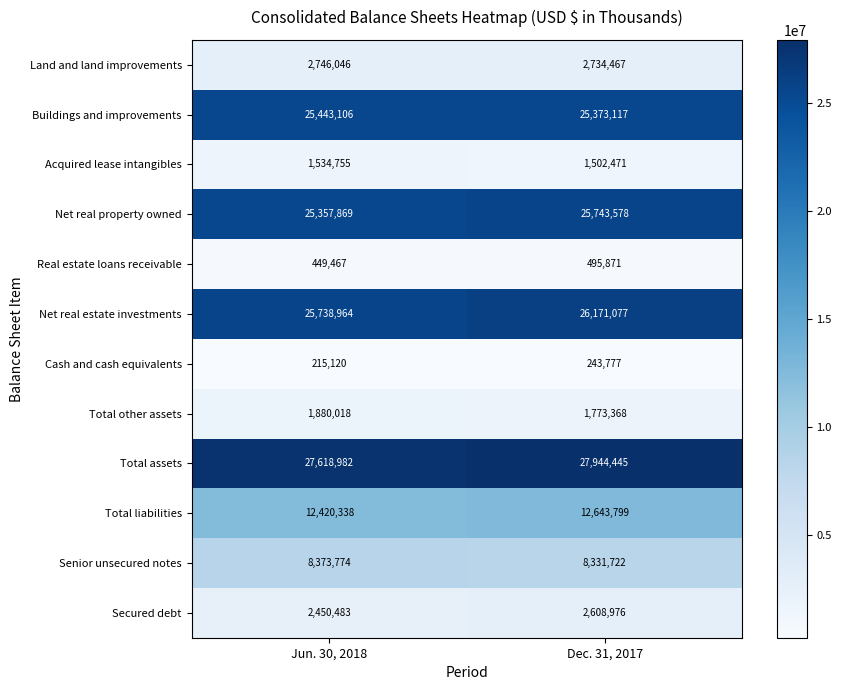

The value of Total other assets at Jun. 30, 2018 is 1308299. True or false?

False